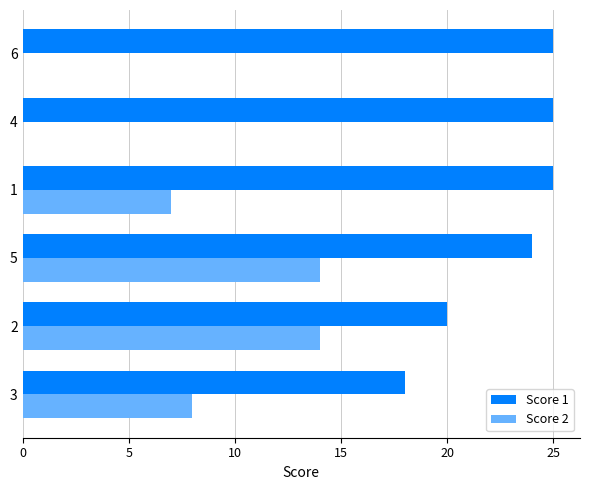

What is the greatest value displayed?

25